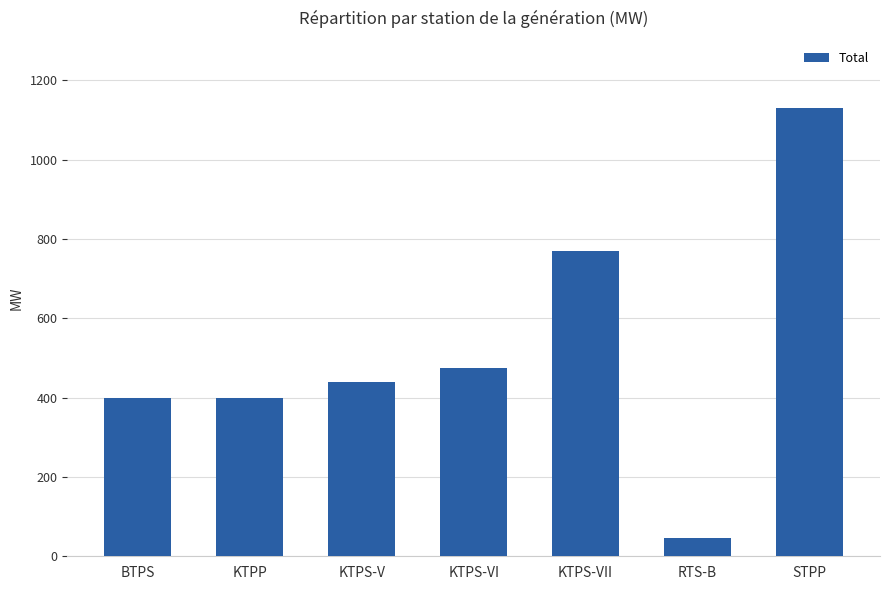

Where is the data nearest to the value 589?

KTPS-VI